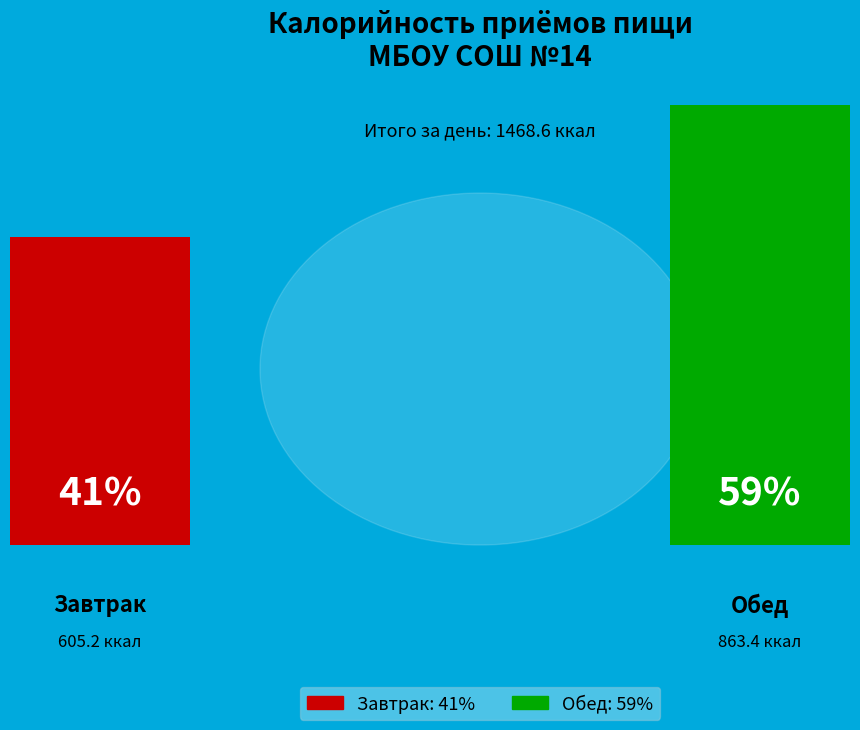

How many slices are in this pie chart?

2